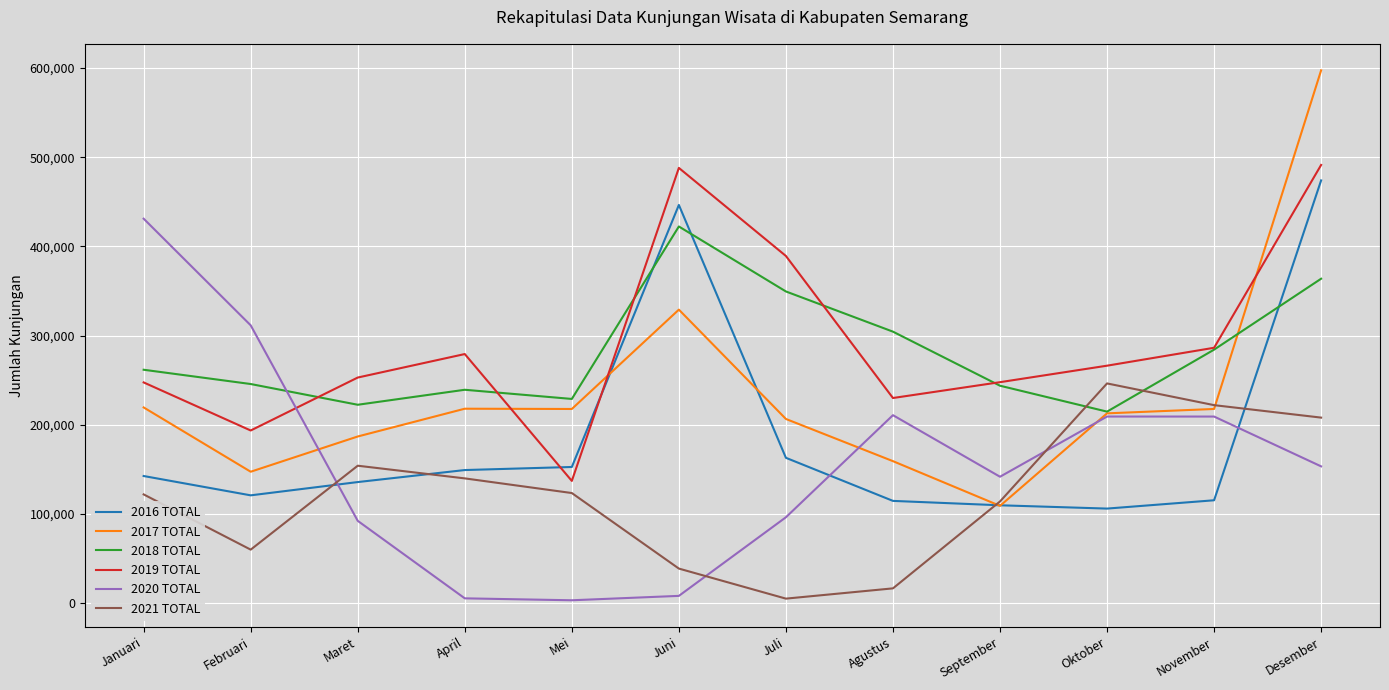

Which series ends up on top after the final intersection of 2016 TOTAL and 2018 TOTAL?

2016 TOTAL